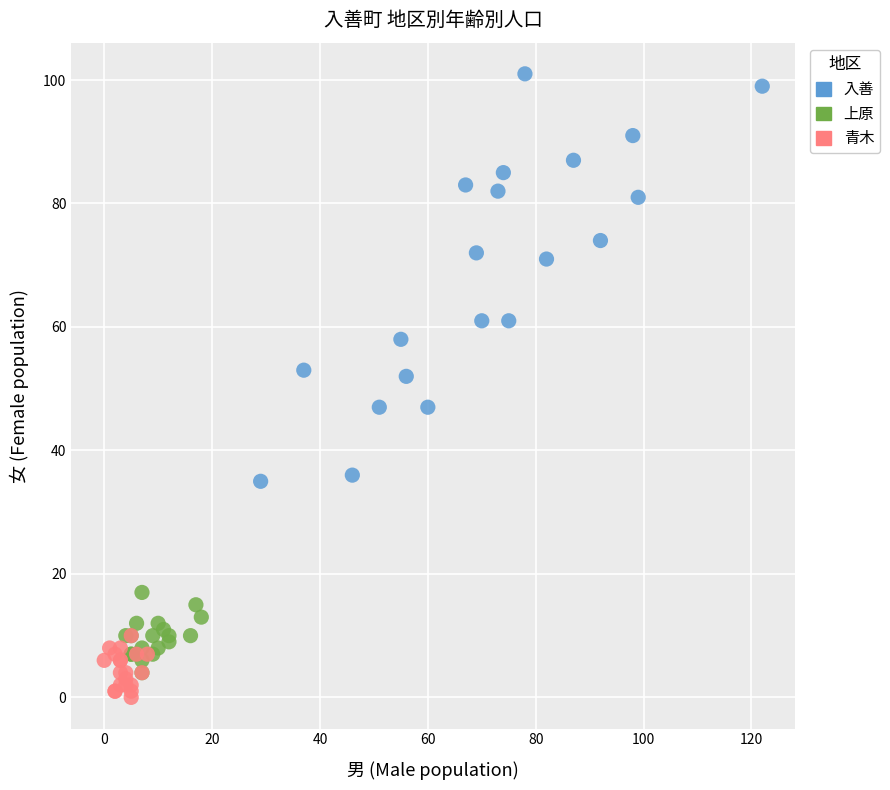

Which series has the widest spread of Y values?

入善